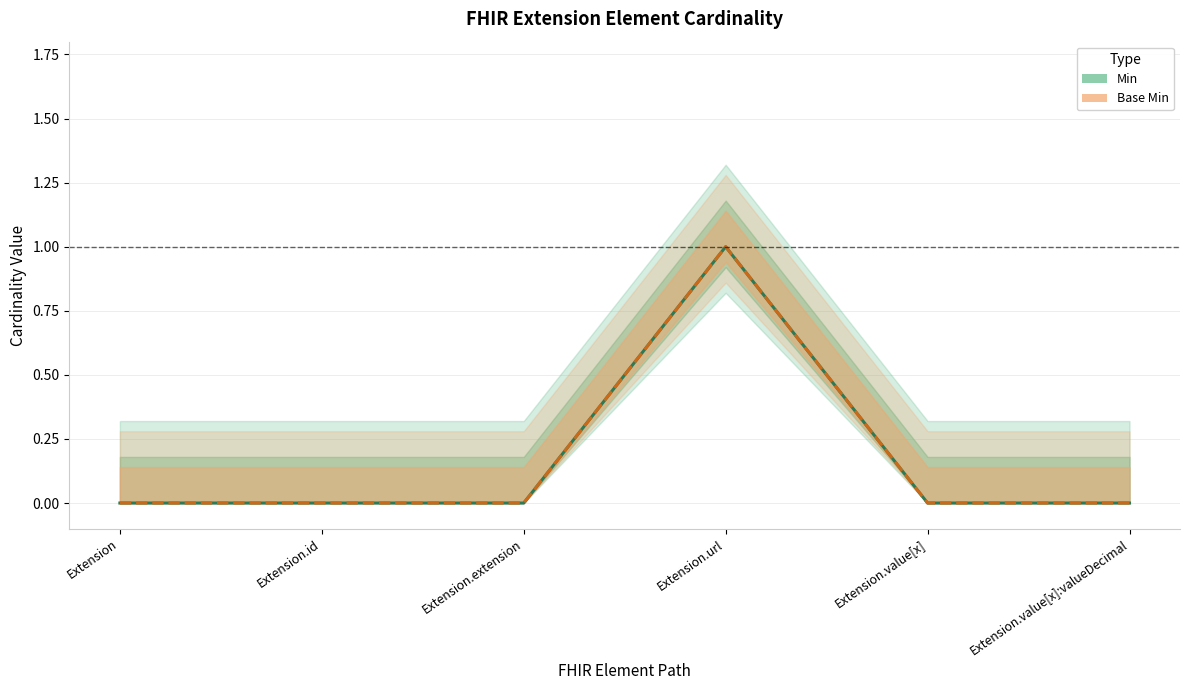

Between Extension.extension and Extension.url, which is larger?

Extension.url